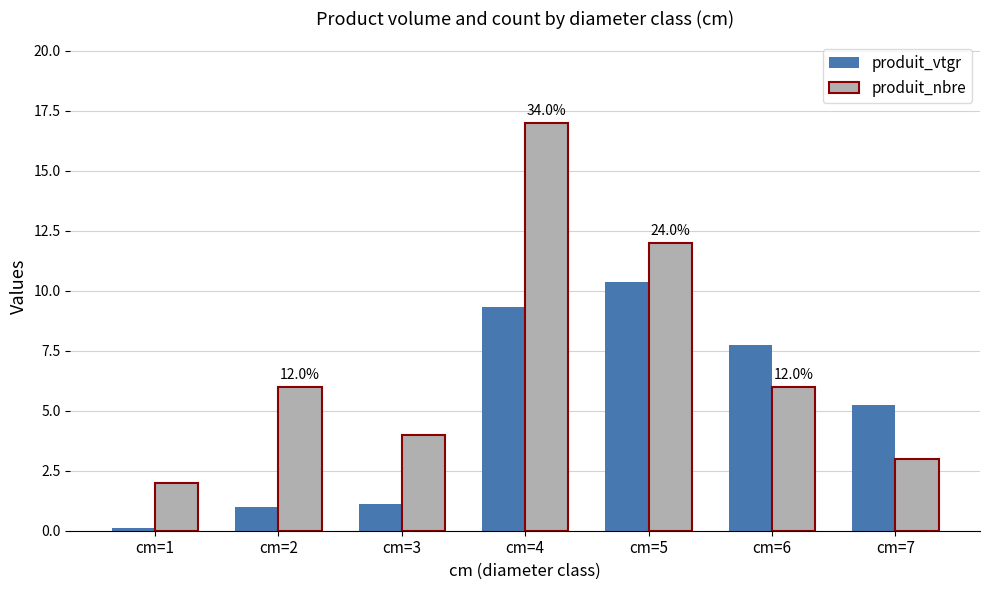

How many groups of bars are there?

7